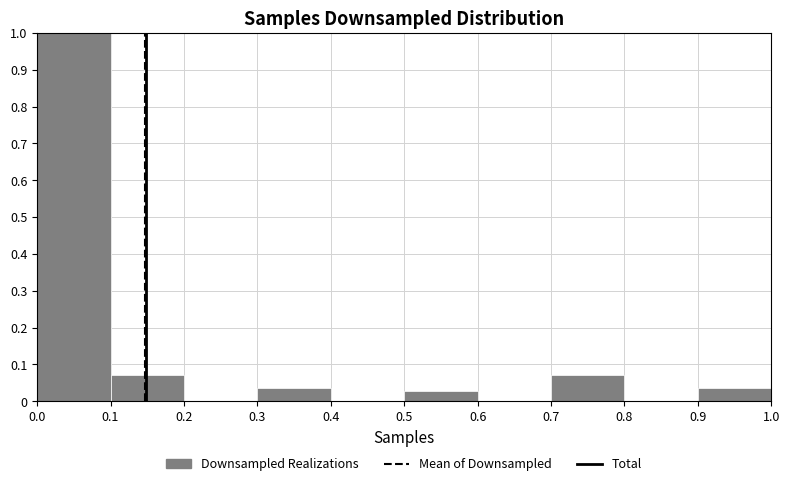

Over which range of the x-axis is the bar tallest?

0.0 to 0.1